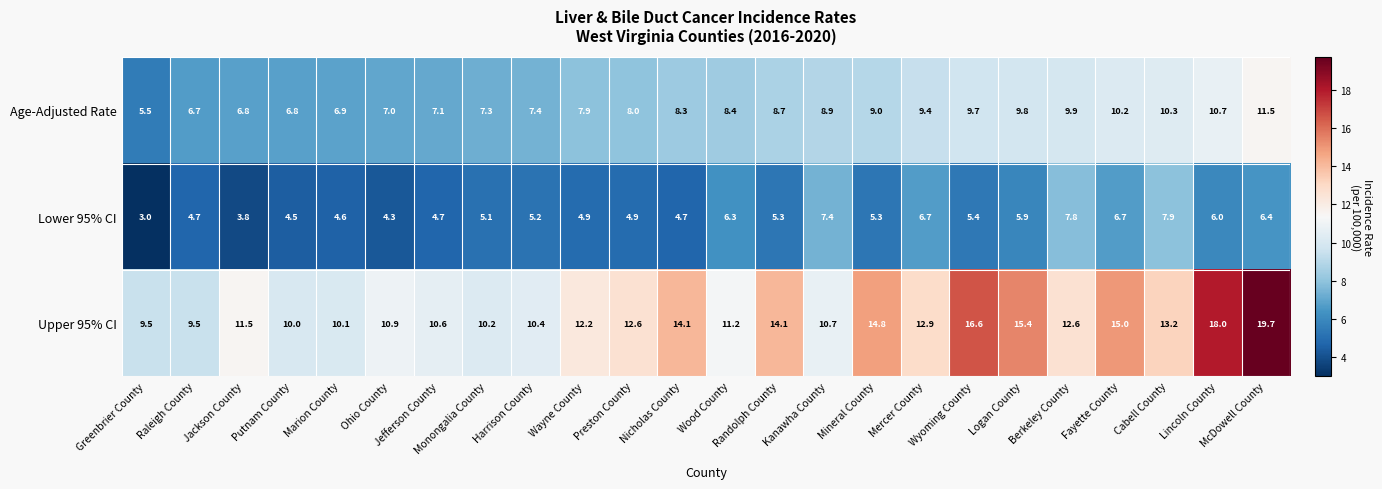

What is the difference between the second highest and minimum values in the Upper 95% CI series?

8.5